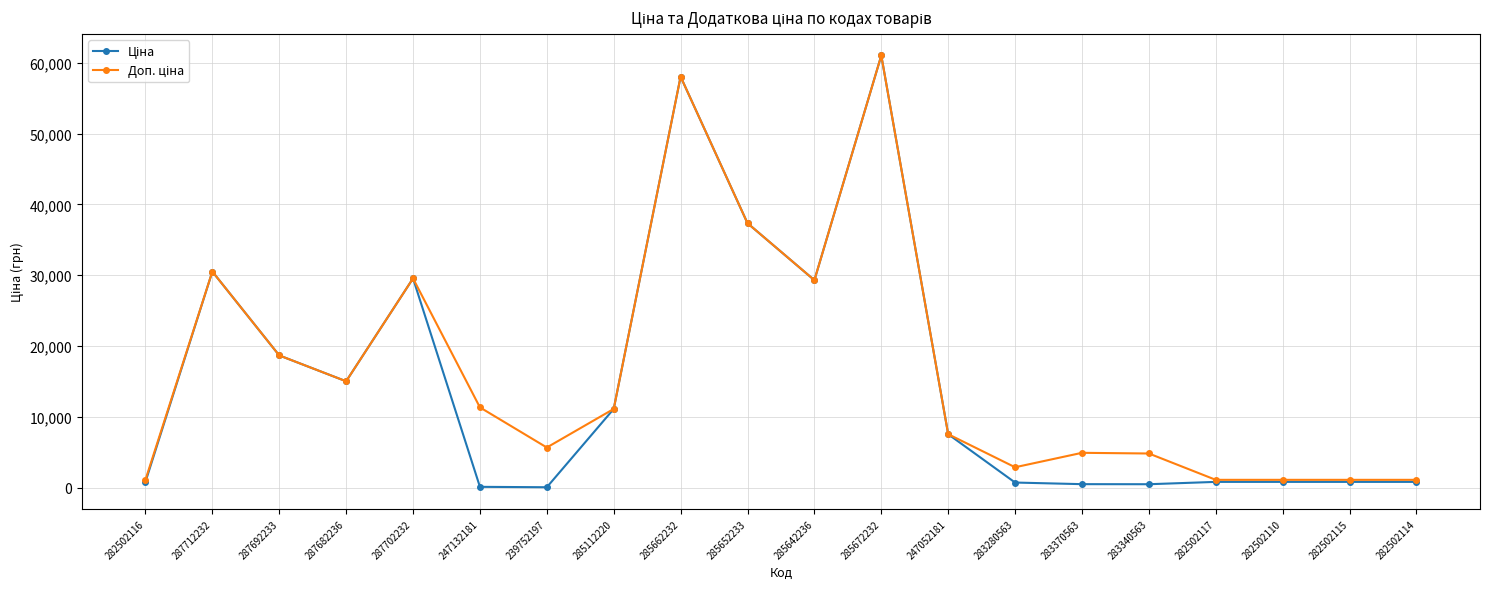

At which category is the sum across all series the highest?

285672232